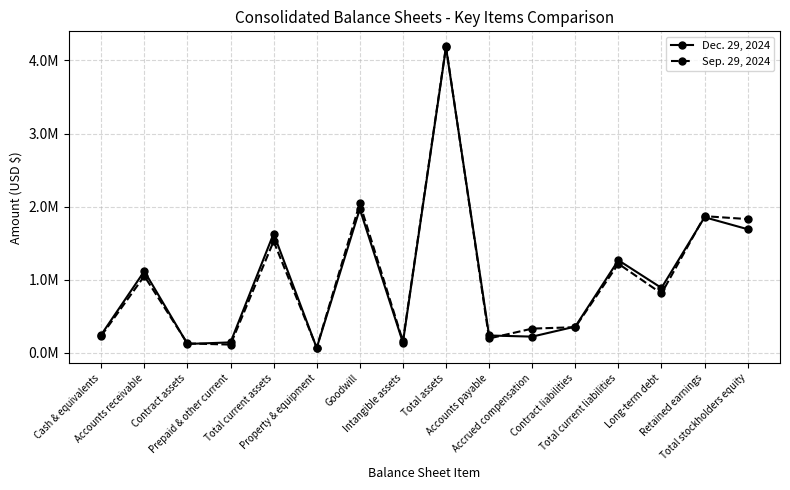

Which series has the largest total across all categories?

Dec. 29, 2024